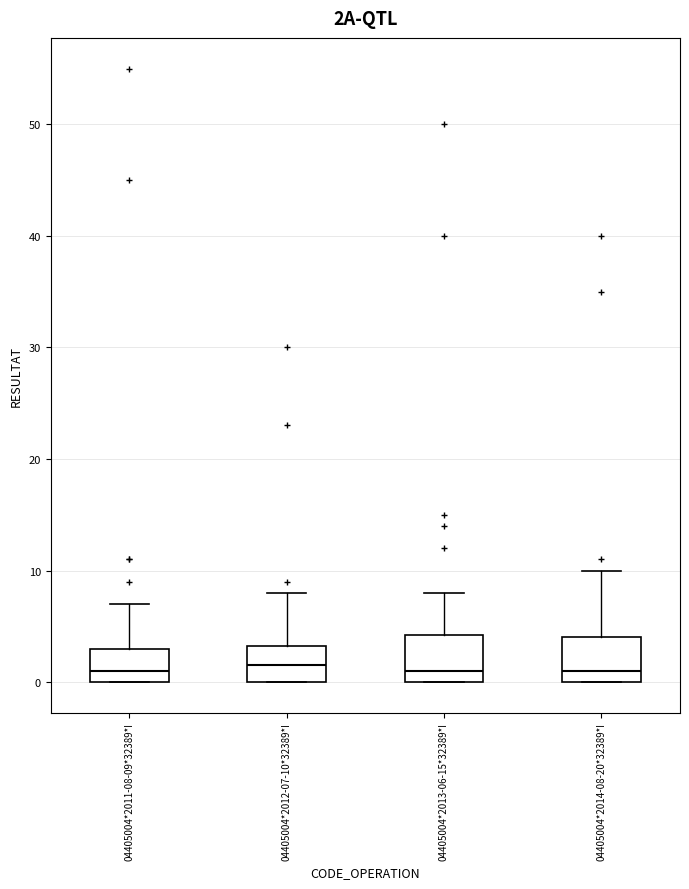

Reading left to right, read every box against the y-axis: the position of its median line, the range the box covers, and the ends of its whiskers. The values are not printed on the chart, so give them approximately, as read against the axis.

04405004*2011-08-09*32389*I: median 1, box 0 to 3, whiskers 0 to 7
04405004*2012-07-10*32389*I: median 2, box 0 to 3, whiskers 0 to 8
04405004*2013-06-15*32389*I: median 1, box 0 to 4, whiskers 0 to 8
04405004*2014-08-20*32389*I: median 1, box 0 to 4, whiskers 0 to 10